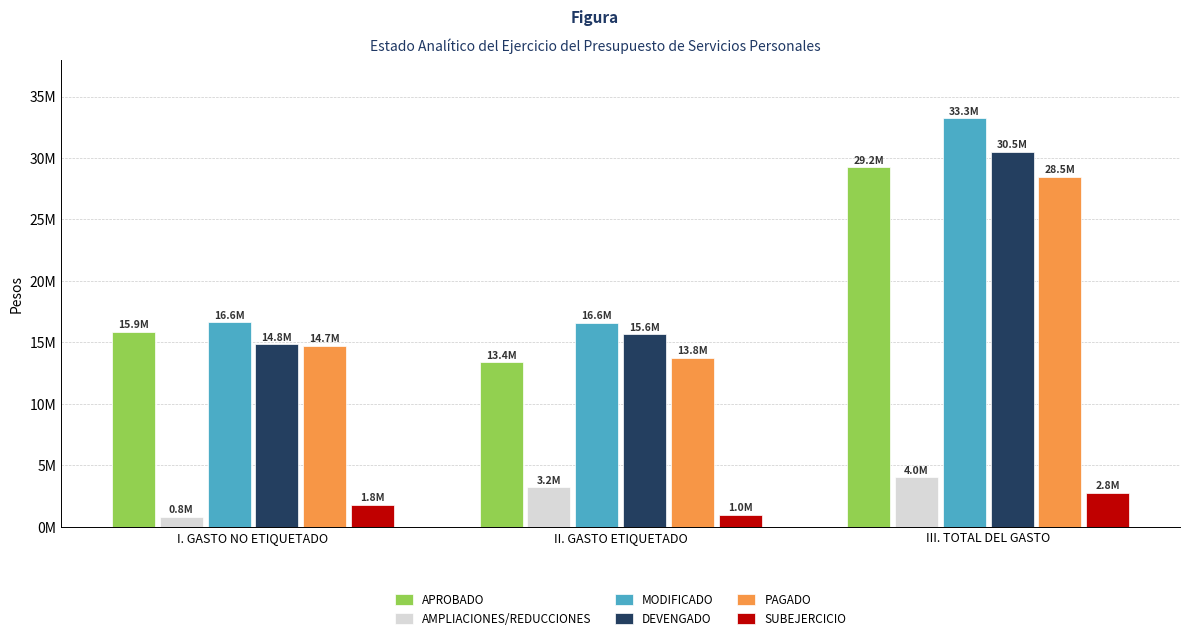

What are all the series names shown in the legend?

APROBADO, AMPLIACIONES/REDUCCIONES, MODIFICADO, DEVENGADO, PAGADO, SUBEJERCICIO